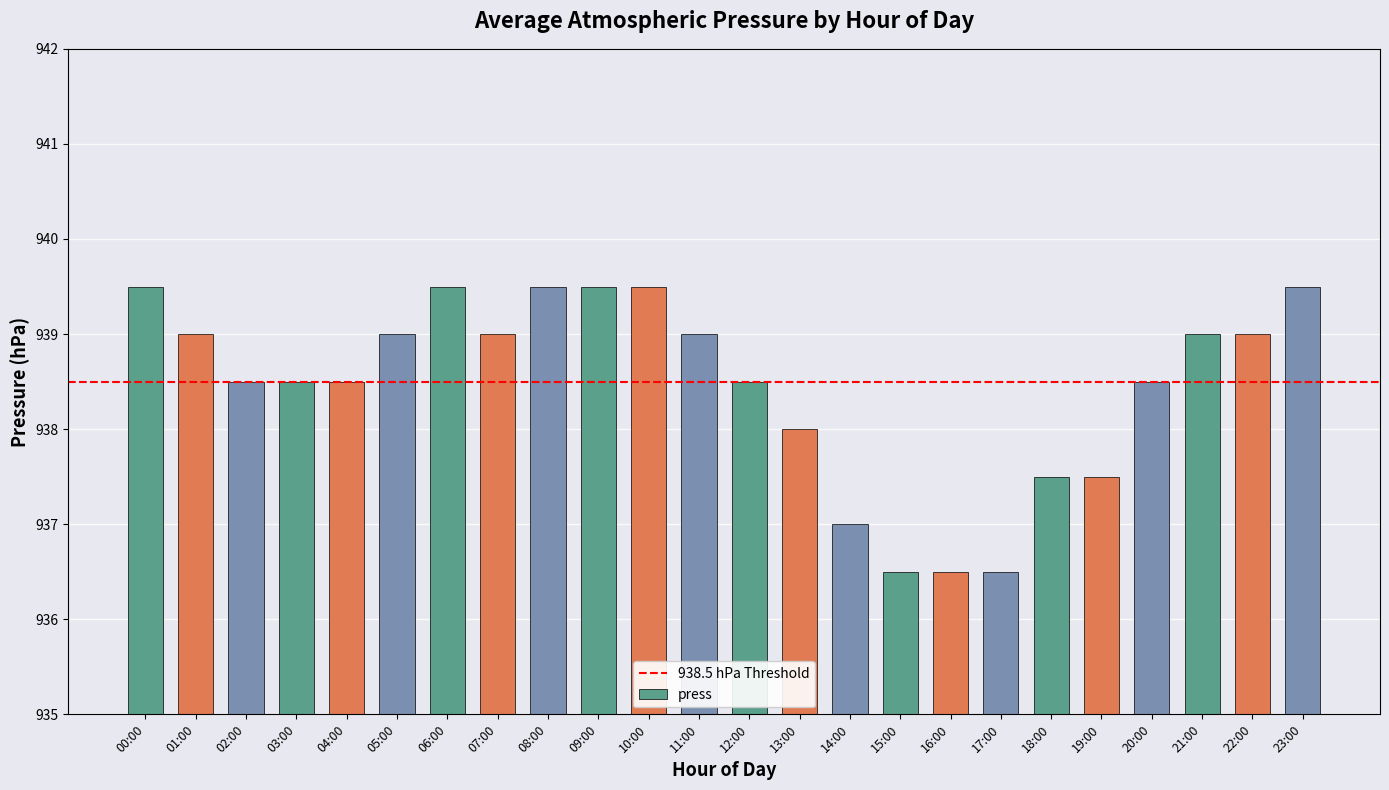

Are the bars grouped side by side (vs. stacked)?

No